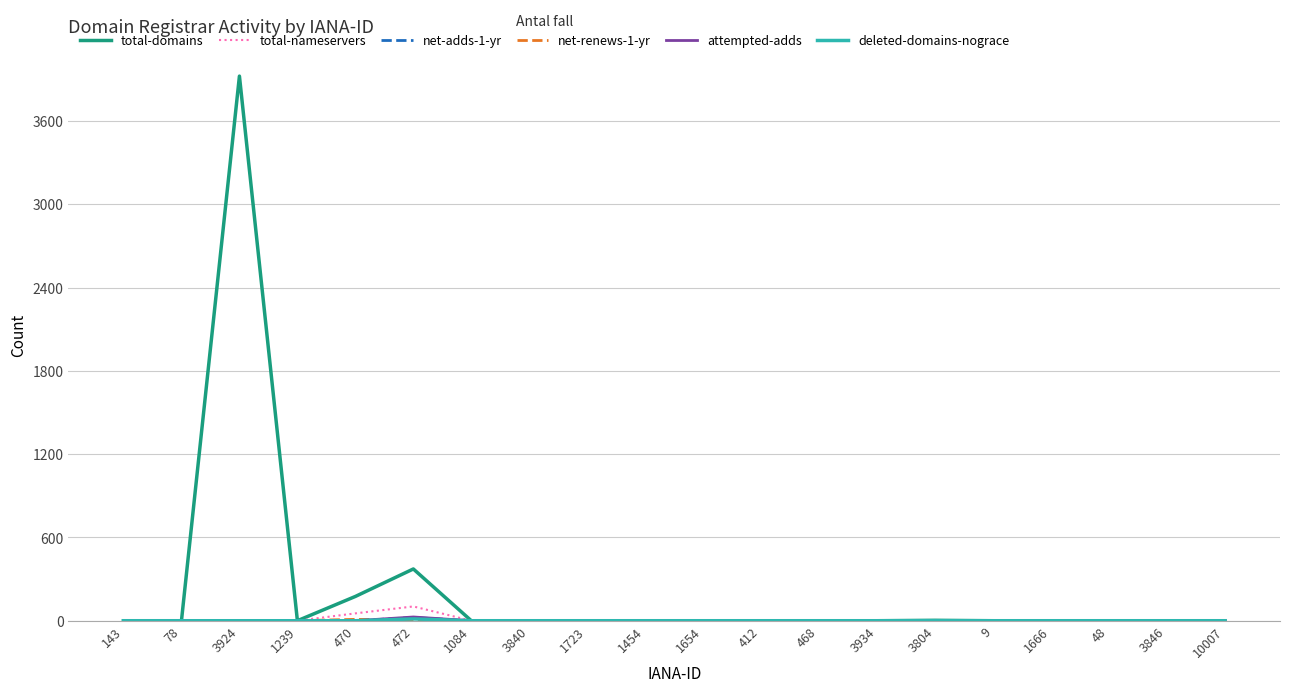

How many lines are shown in the chart?

6